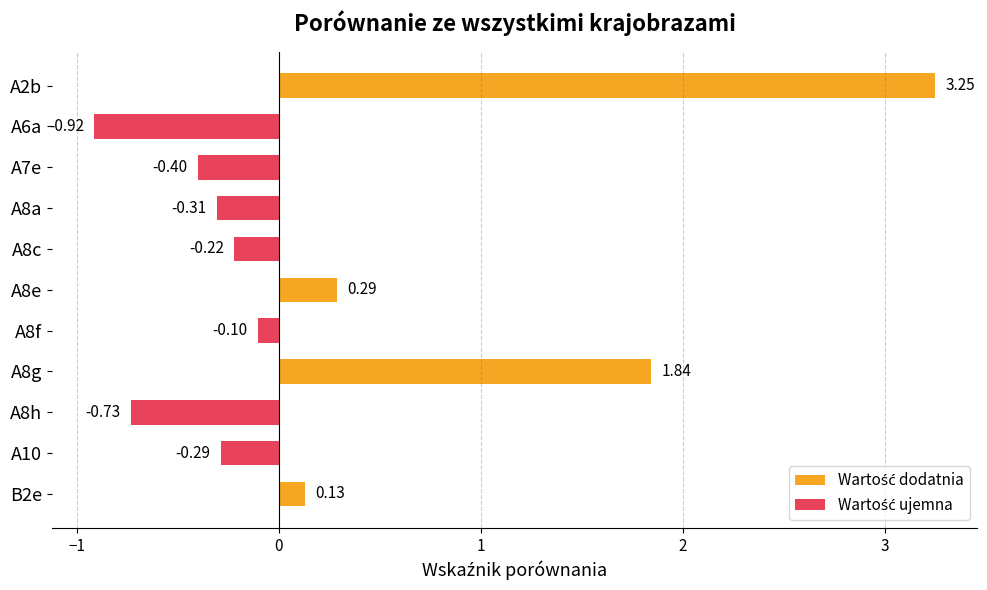

How many data points are less than 0?

7